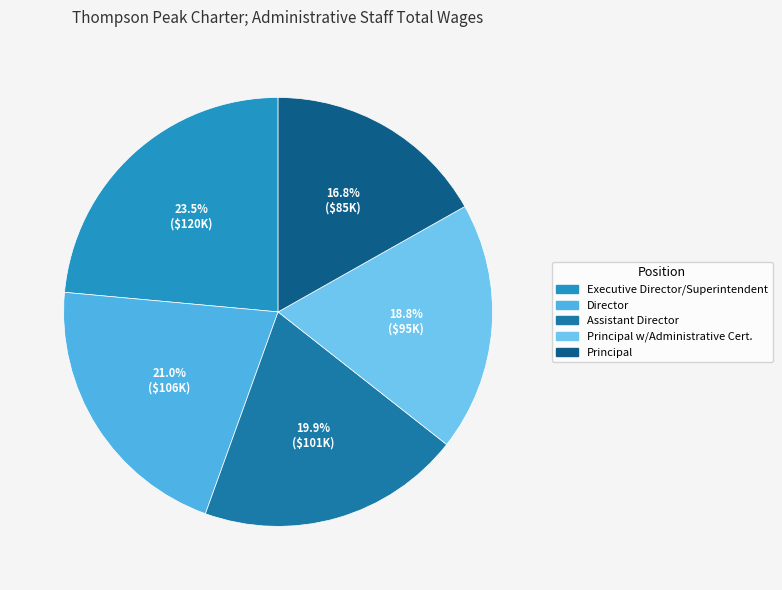

How many segments does this pie chart have?

5